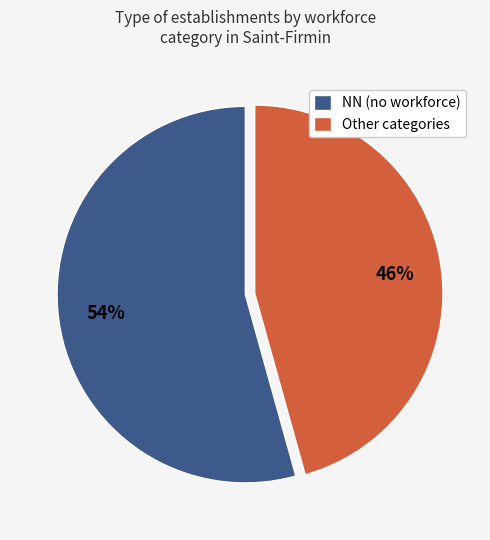

Rank the categories by value from highest to lowest.

NN (no workforce), Other categories